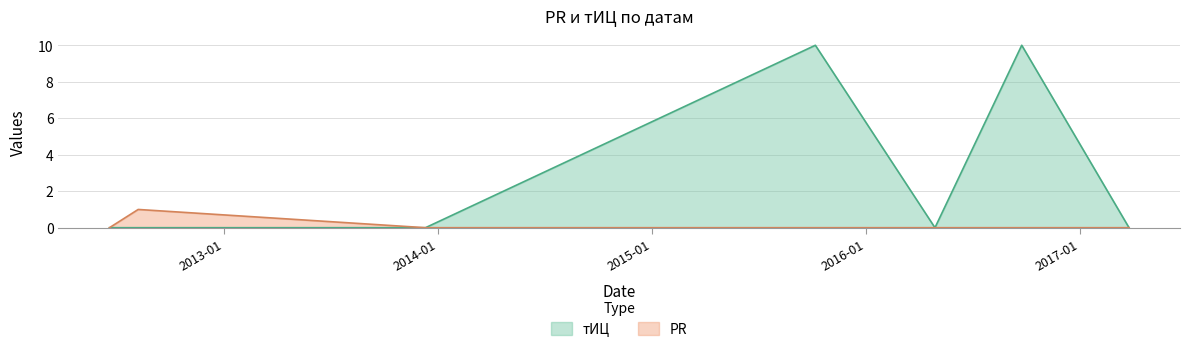

Which series changed the most between 2012-06-20 and 2015-10-07?

тИЦ